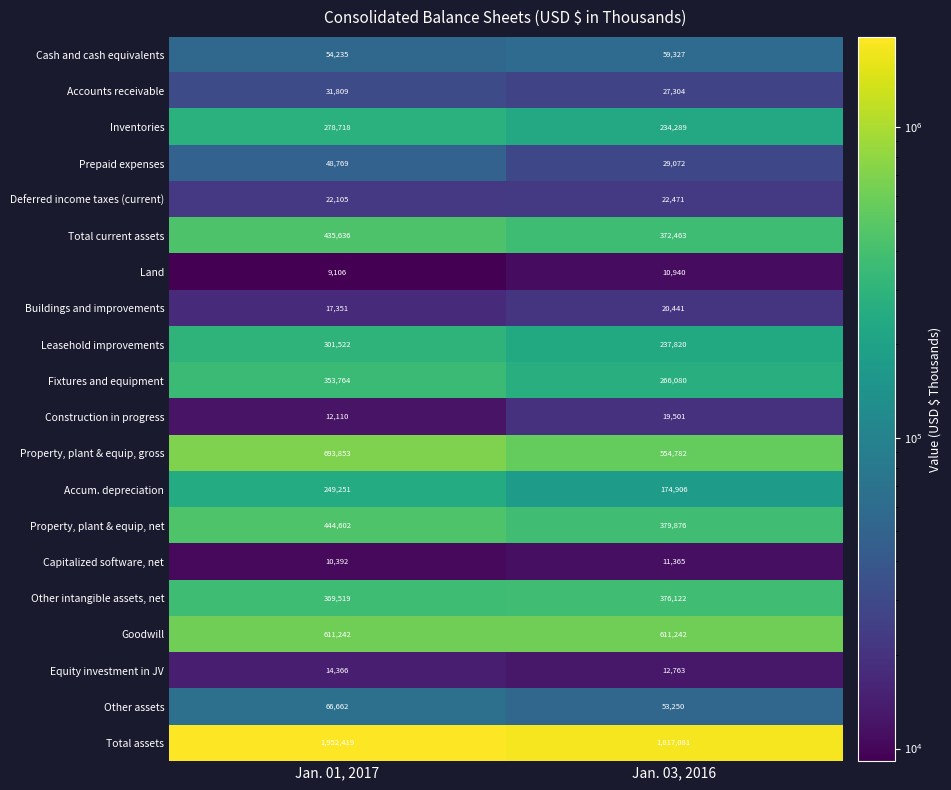

At how many categories does at least one series exceed 1368035?

2